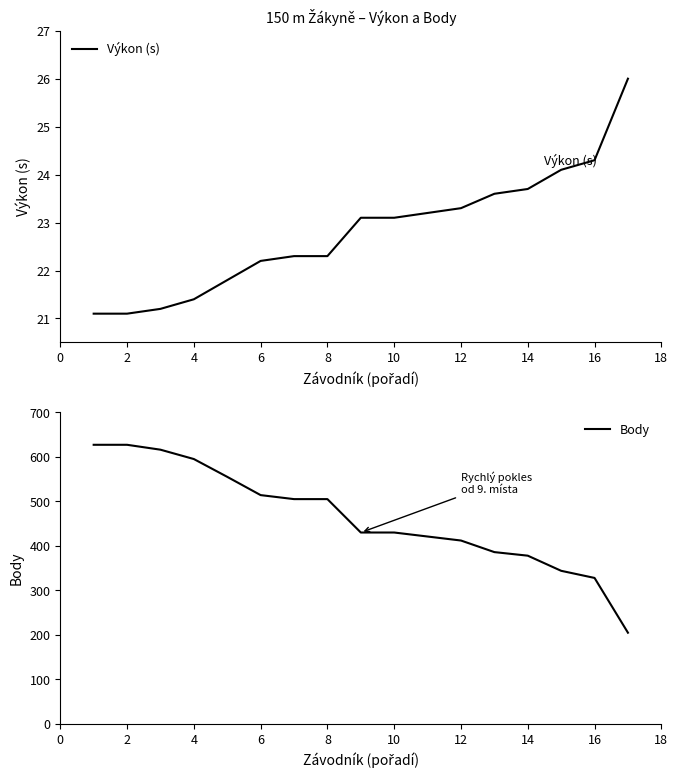

List the series in order of their overall mean, highest first.

Body, Výkon (s)